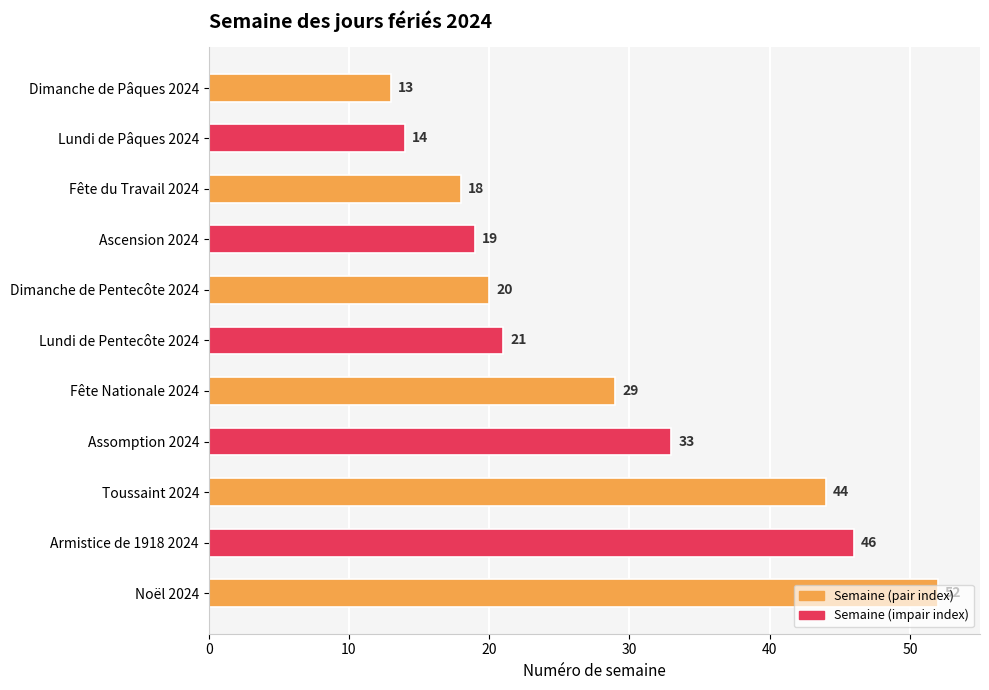

The value at Toussaint 2024 is 44. True or false?

True